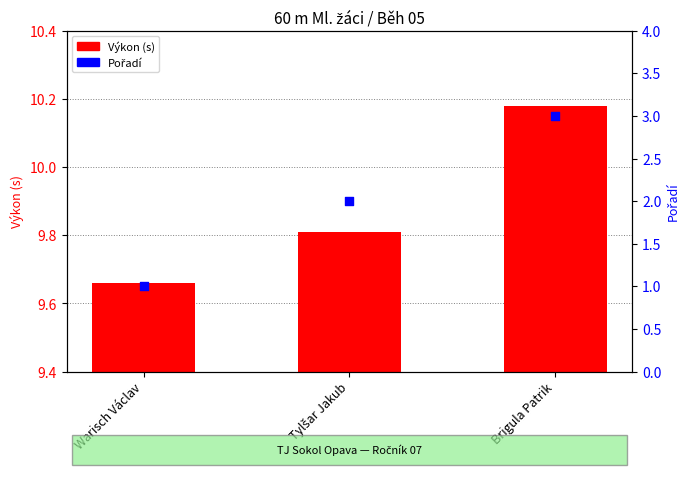

Which series has the largest total across all categories?

Výkon (s)